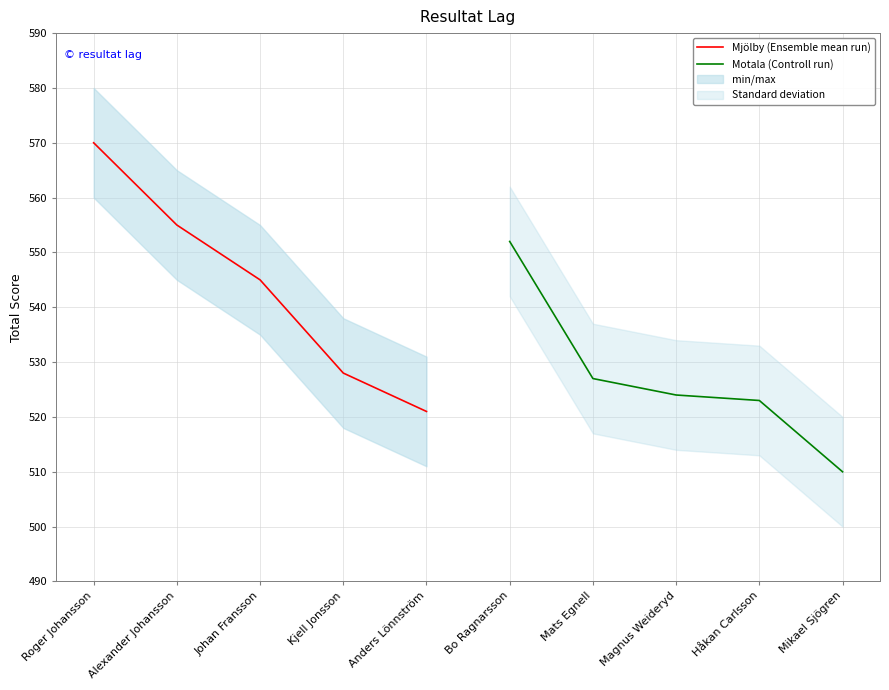

True or false: Motala (Controll run) has a value of 262 at Mikael Sjögren.

False